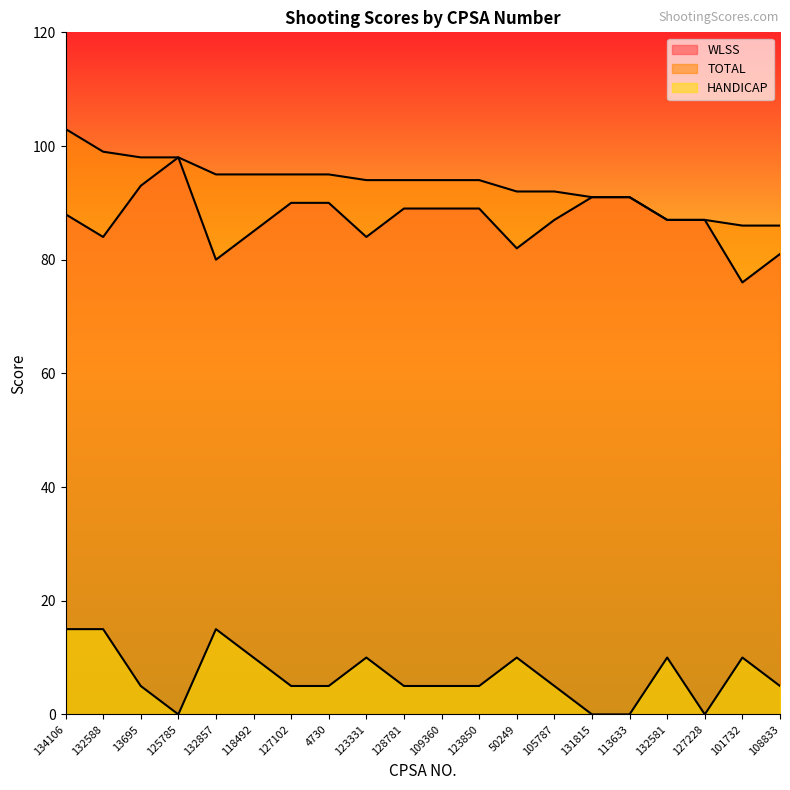

What position from the left is 105787?

14